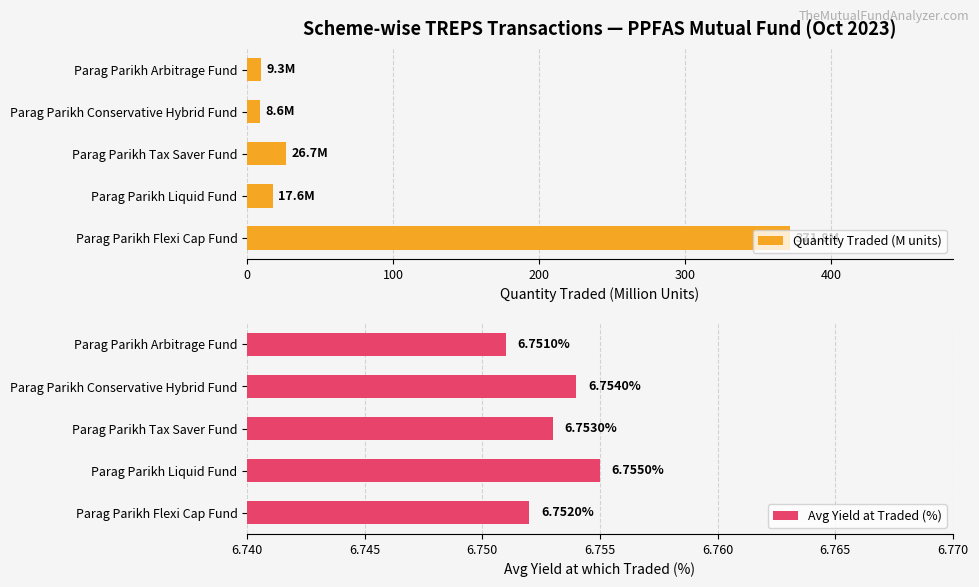

Which category has the lowest value in the Avg Yield at Traded (%) series?

Parag Parikh Arbitrage Fund